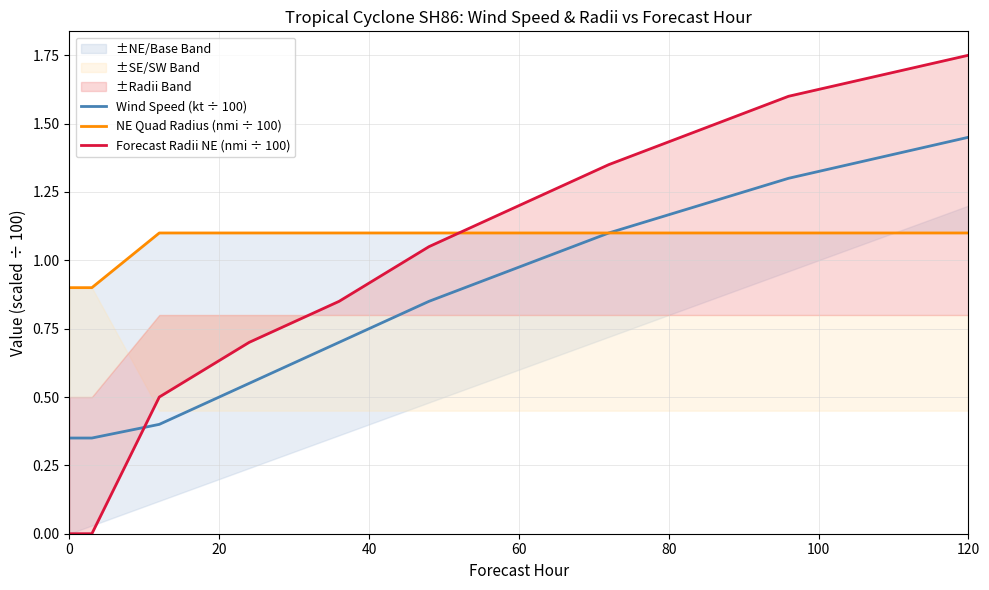

Does the chart have visible grid lines?

Yes